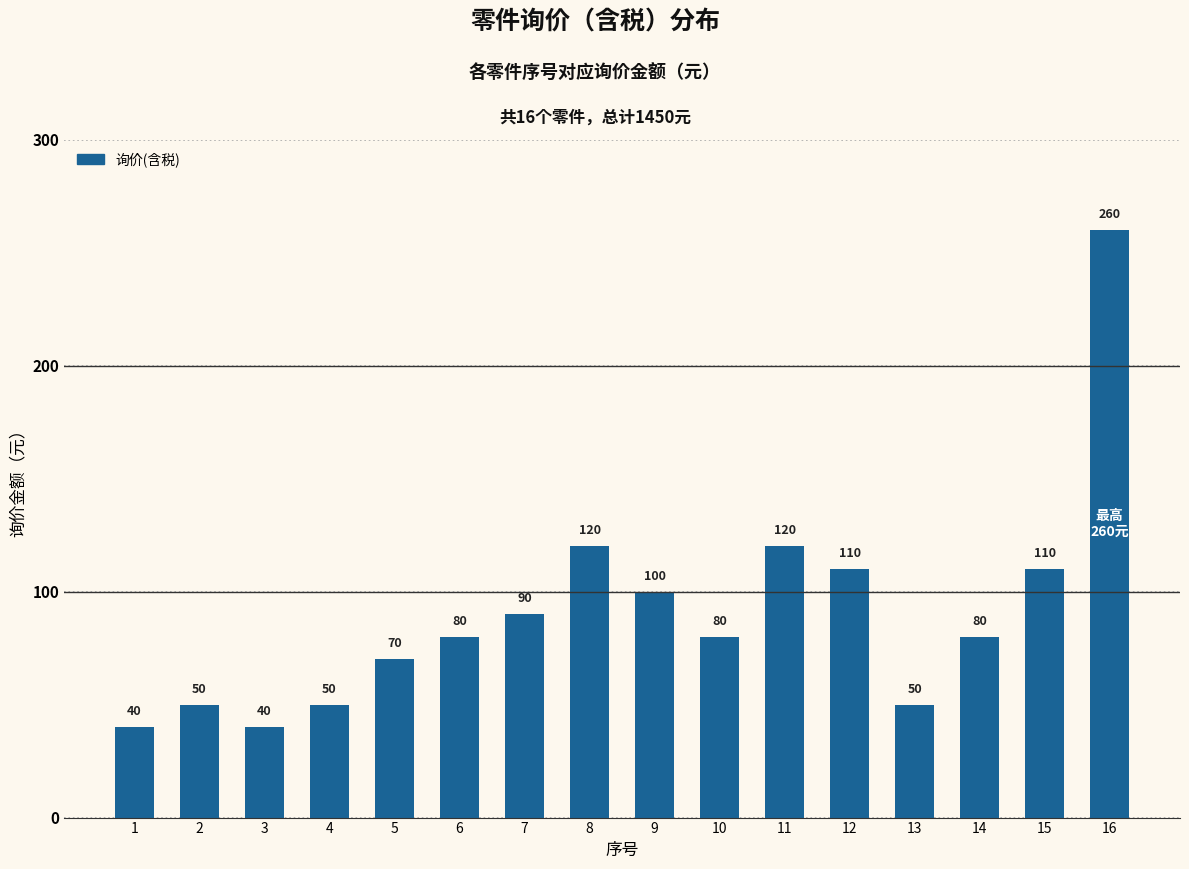

What is the maximum value shown in the chart?

260